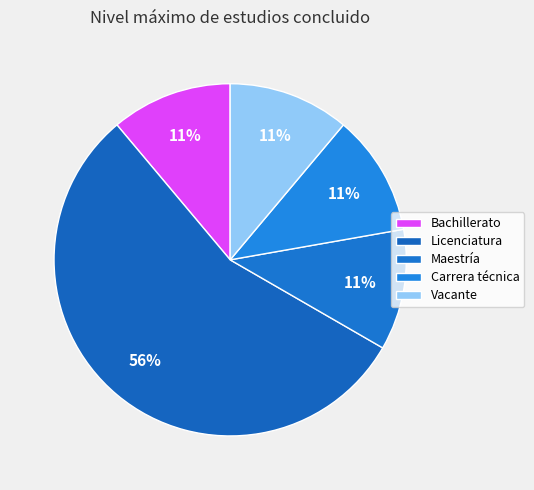

Which slice is the largest?

Licenciatura